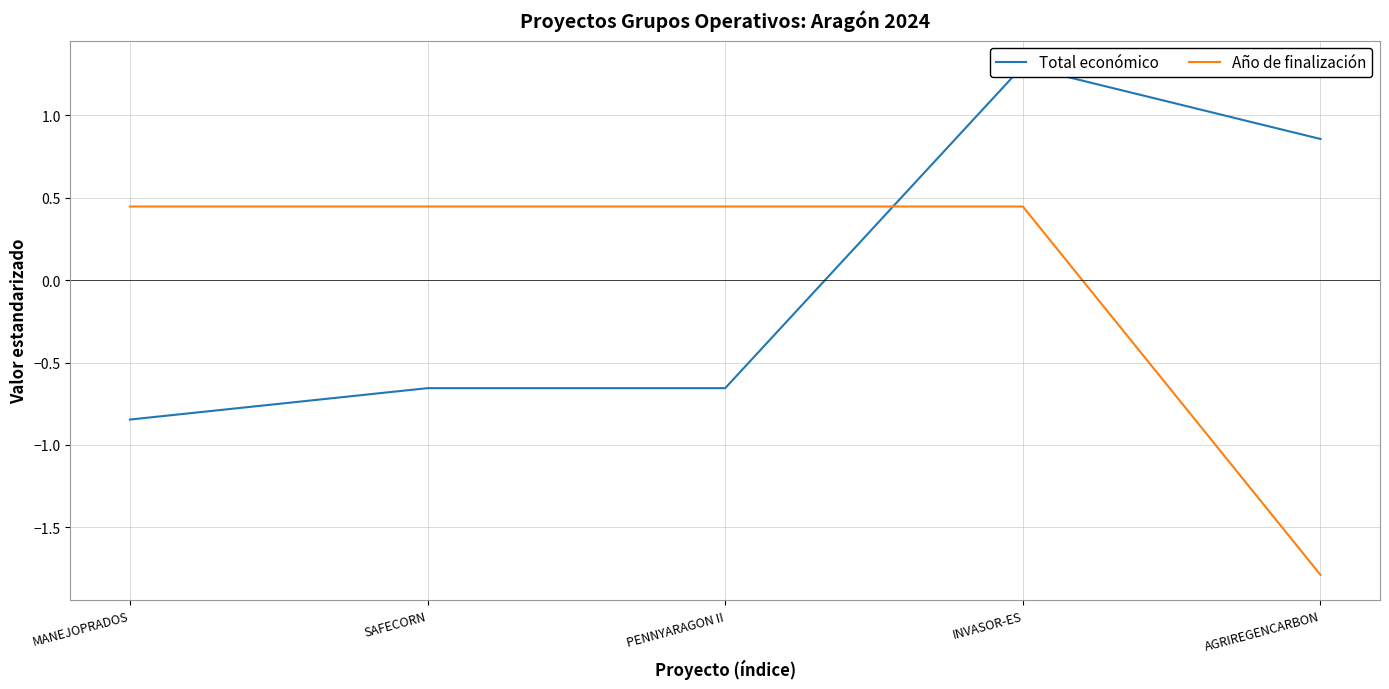

What is the difference between the maximum and minimum values in the Año de finalización series?

2.2